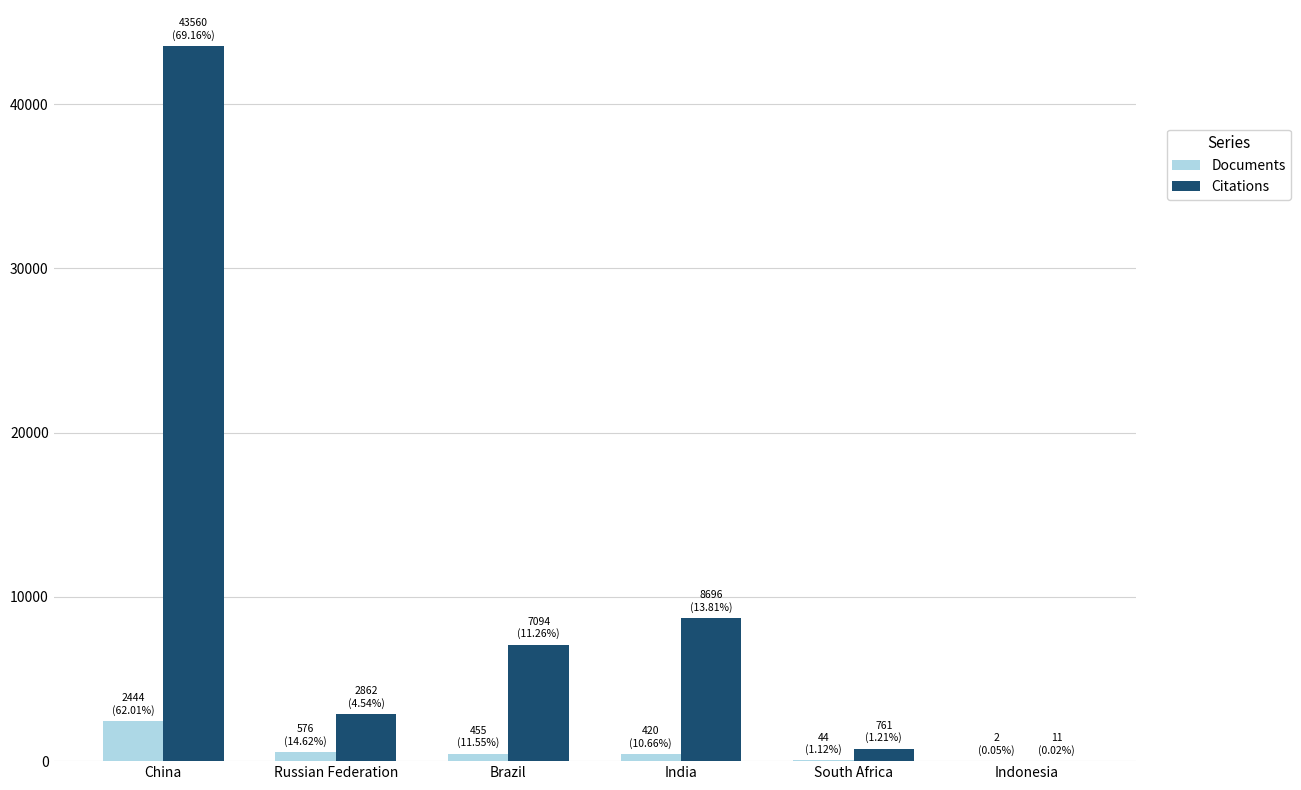

Count the number of data series in this chart.

2